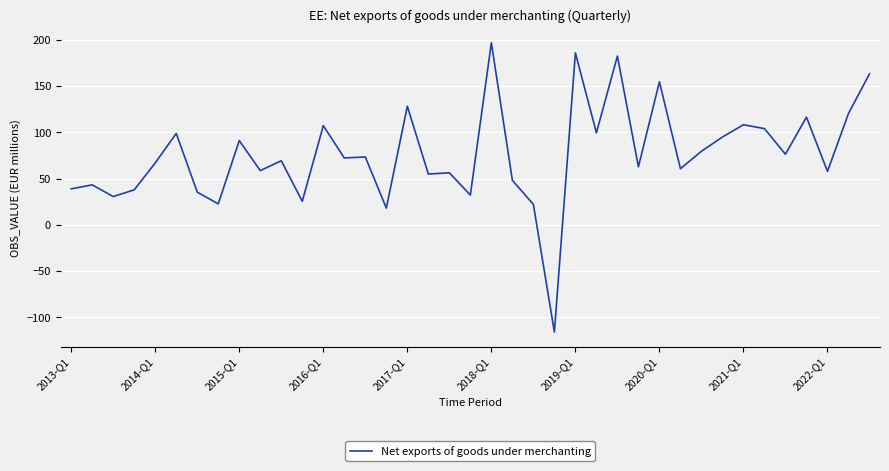

What is the smallest value displayed?

-115.9